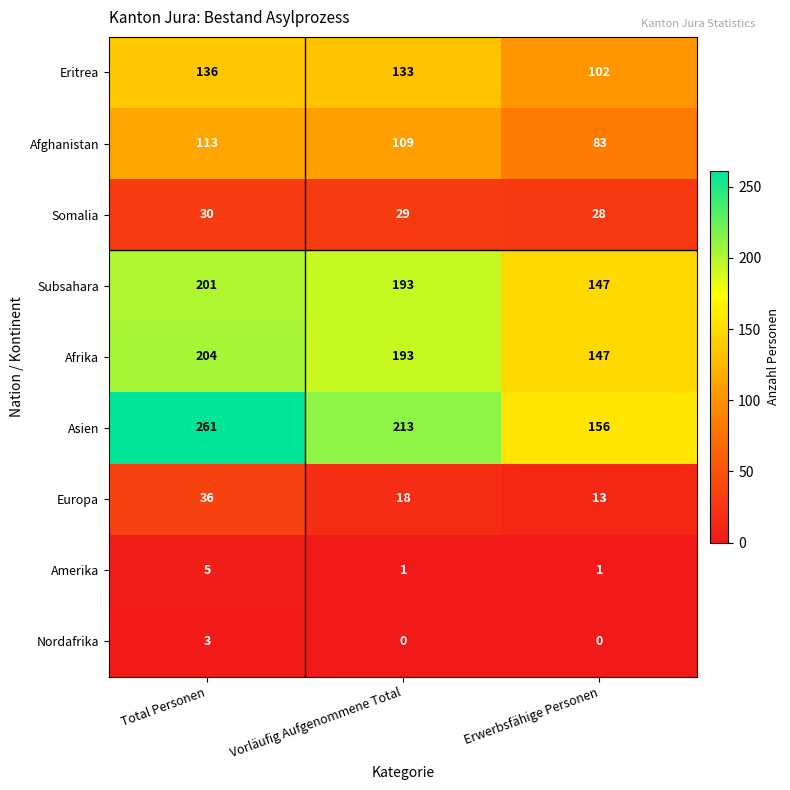

Reading left to right, list all the values displayed in this chart.

Eritrea: Total Personen=136	Vorläufig Aufgenommene Total=133	Erwerbsfähige Personen=102
Afghanistan: Total Personen=113	Vorläufig Aufgenommene Total=109	Erwerbsfähige Personen=83
Somalia: Total Personen=30	Vorläufig Aufgenommene Total=29	Erwerbsfähige Personen=28
Subsahara: Total Personen=201	Vorläufig Aufgenommene Total=193	Erwerbsfähige Personen=147
Afrika: Total Personen=204	Vorläufig Aufgenommene Total=193	Erwerbsfähige Personen=147
Asien: Total Personen=261	Vorläufig Aufgenommene Total=213	Erwerbsfähige Personen=156
Europa: Total Personen=36	Vorläufig Aufgenommene Total=18	Erwerbsfähige Personen=13
Amerika: Total Personen=5	Vorläufig Aufgenommene Total=1	Erwerbsfähige Personen=1
Nordafrika: Total Personen=3	Vorläufig Aufgenommene Total=0	Erwerbsfähige Personen=0